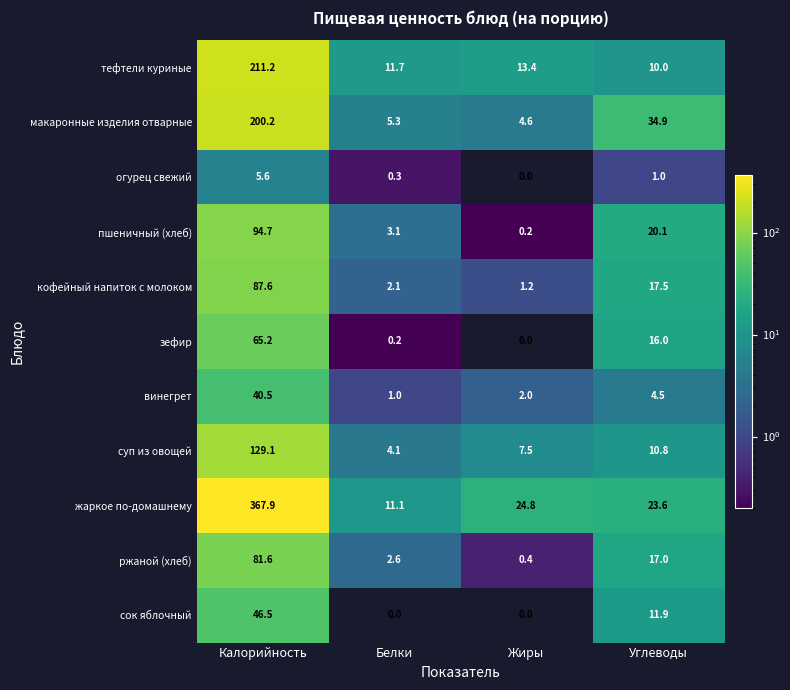

What is the lowest value of the кофейный напиток с молоком series?

1.2